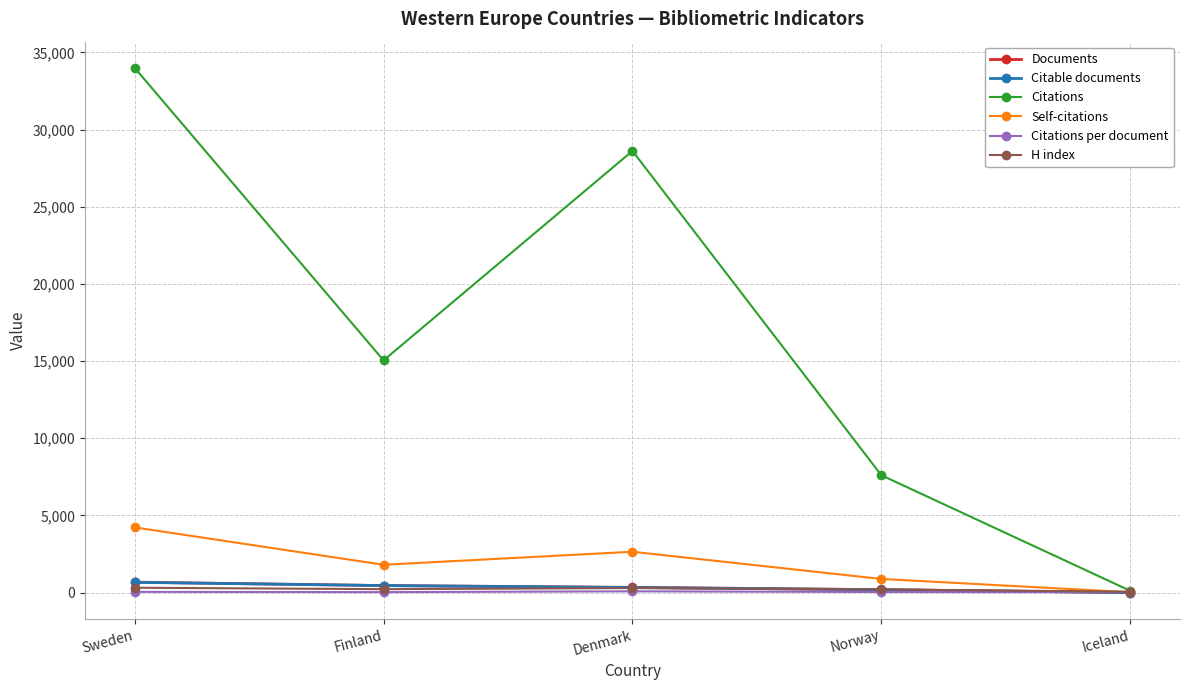

What is the approximate value of H index at Iceland?

60.0